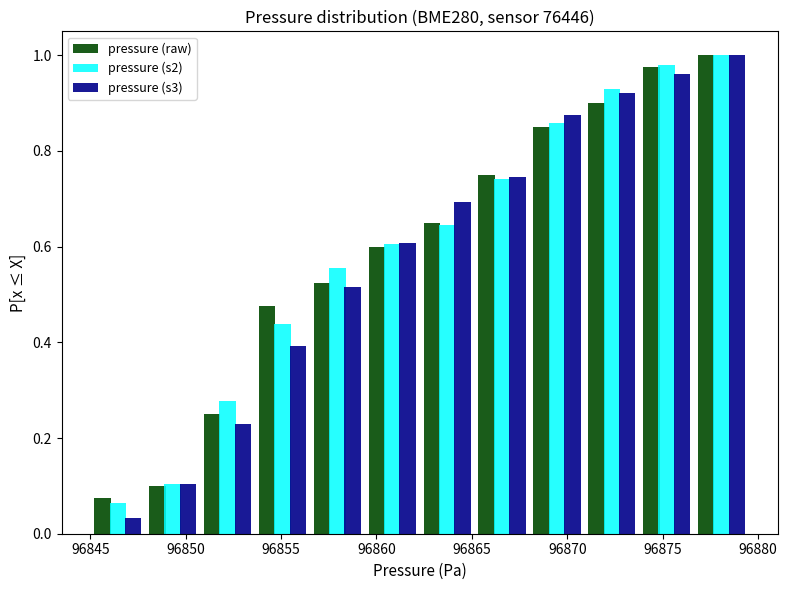

Reading left to right, transcribe this chart: for each range on the x-axis, give the height of each series' bar. Neither the bar edges nor the heights are printed on the chart, so give them approximately, as read against the axes.

96845.0 to 96848.0: pressure (raw)=0.08	pressure (s2)=0.06	pressure (s3)=0.04
96848.0 to 96851.0: pressure (raw)=0.10	pressure (s2)=0.10	pressure (s3)=0.10
96851.0 to 96853.5: pressure (raw)=0.26	pressure (s2)=0.28	pressure (s3)=0.22
96853.5 to 96856.5: pressure (raw)=0.48	pressure (s2)=0.44	pressure (s3)=0.40
96856.5 to 96859.5: pressure (raw)=0.52	pressure (s2)=0.56	pressure (s3)=0.52
96859.5 to 96862.5: pressure (raw)=0.60	pressure (s2)=0.60	pressure (s3)=0.60
96862.5 to 96865.0: pressure (raw)=0.66	pressure (s2)=0.64	pressure (s3)=0.70
96865.0 to 96868.0: pressure (raw)=0.76	pressure (s2)=0.74	pressure (s3)=0.74
96868.0 to 96871.0: pressure (raw)=0.86	pressure (s2)=0.86	pressure (s3)=0.88
96871.0 to 96874.0: pressure (raw)=0.90	pressure (s2)=0.92	pressure (s3)=0.92
96874.0 to 96876.5: pressure (raw)=0.98	pressure (s2)=0.98	pressure (s3)=0.96
96876.5 to 96879.5: pressure (raw)=1.00	pressure (s2)=1.00	pressure (s3)=1.00